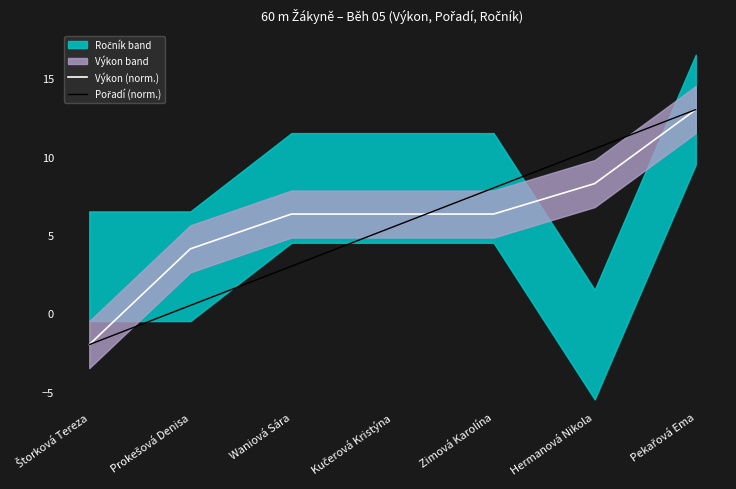

Which series has the largest total across all categories?

Výkon (norm.)